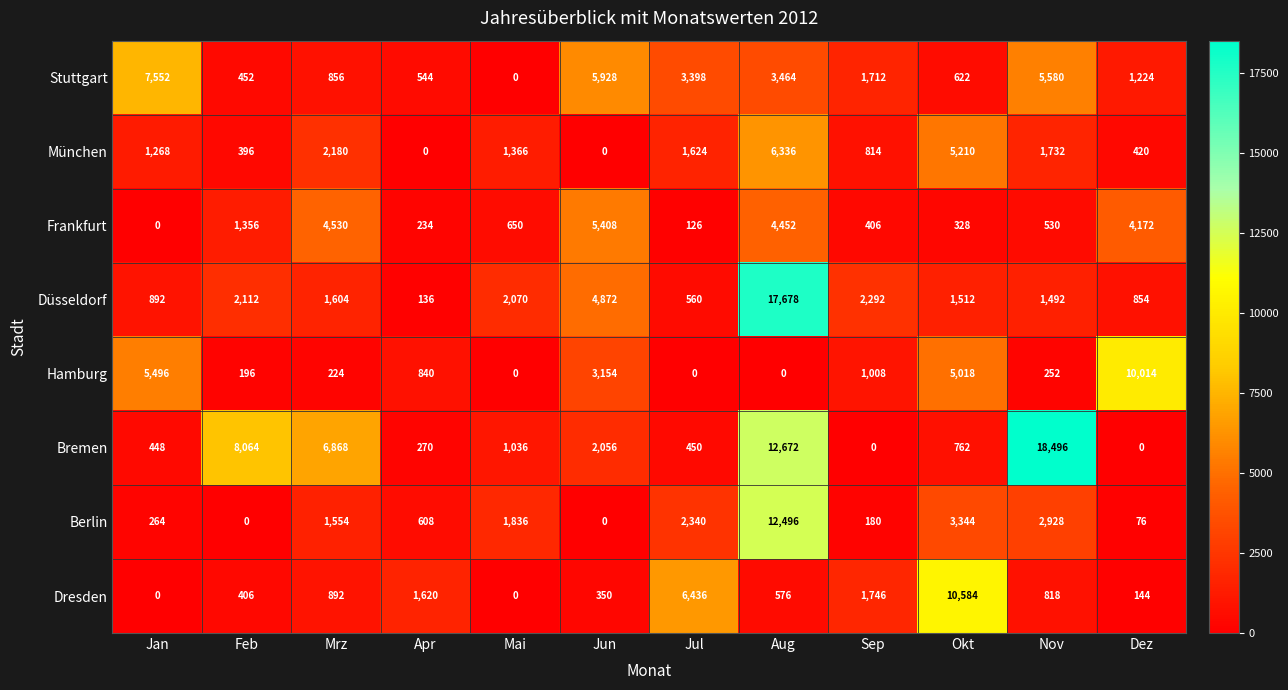

List the series in order of their peak value, highest first.

Bremen, Düsseldorf, Berlin, Dresden, Hamburg, Stuttgart, München, Frankfurt